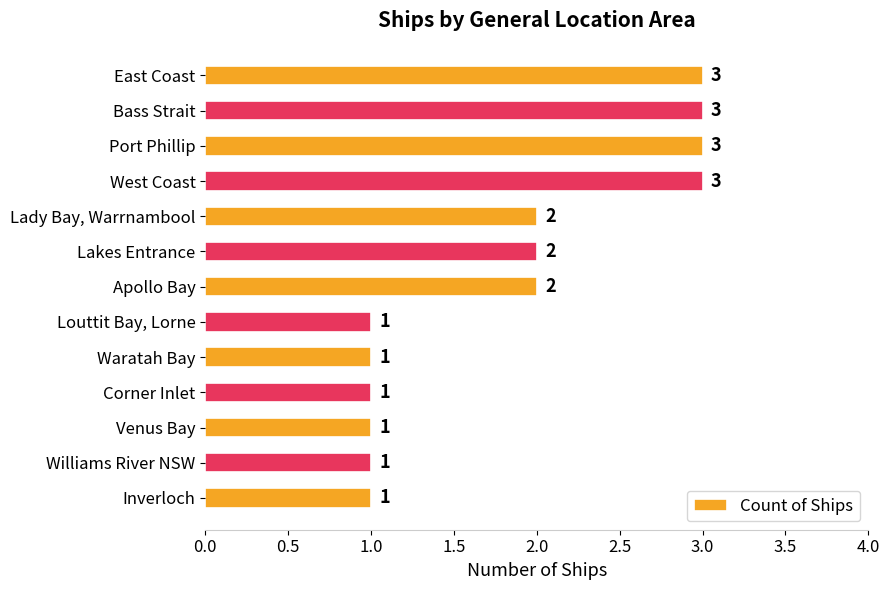

Reading bottom to top, what are all the values shown in this chart?

Inverloch=1	Williams River NSW=1	Venus Bay=1	Corner Inlet=1	Waratah Bay=1	Louttit Bay, Lorne=1	Apollo Bay=2	Lakes Entrance=2	Lady Bay, Warrnambool=2	West Coast=3	Port Phillip=3	Bass Strait=3	East Coast=3